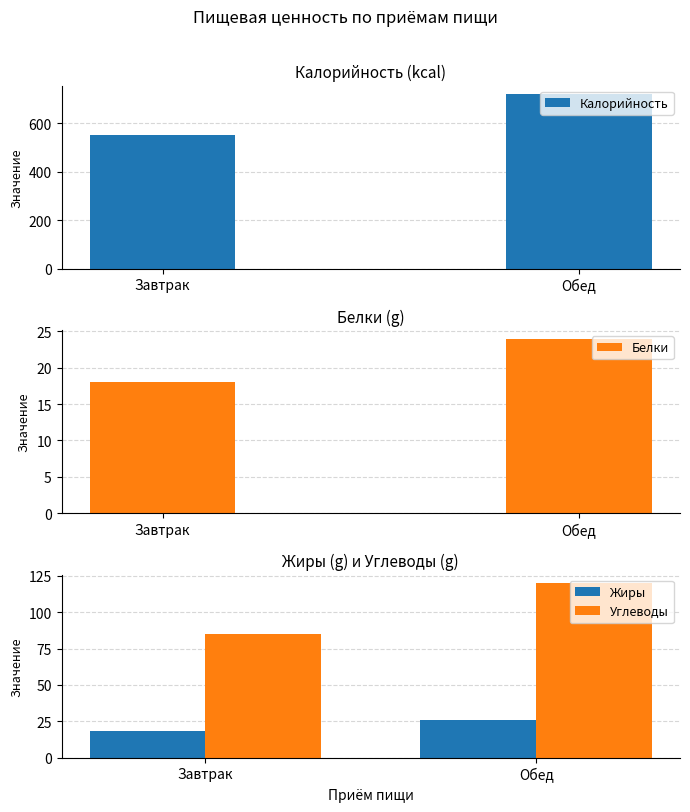

At how many categories does at least one series exceed 603?

1